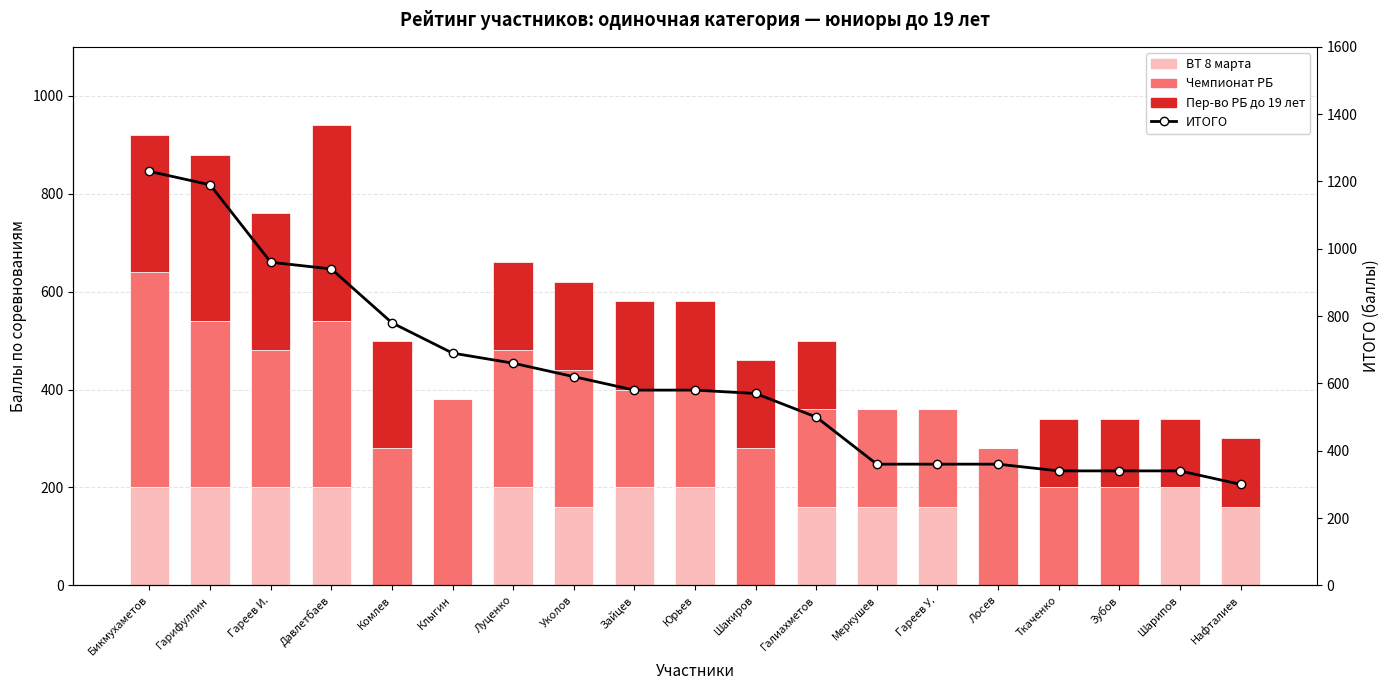

How many values in the ВТ 8 марта series are below 160?

6